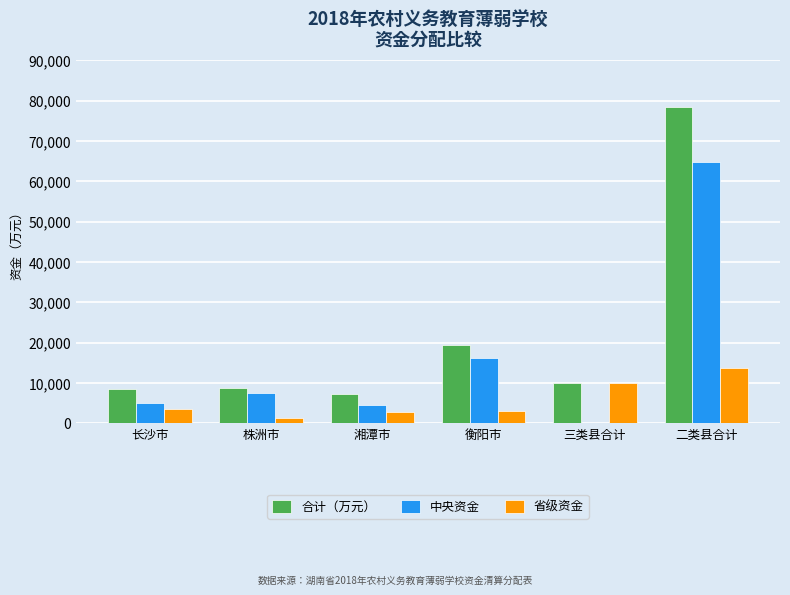

What is the maximum value shown in the chart?

78514